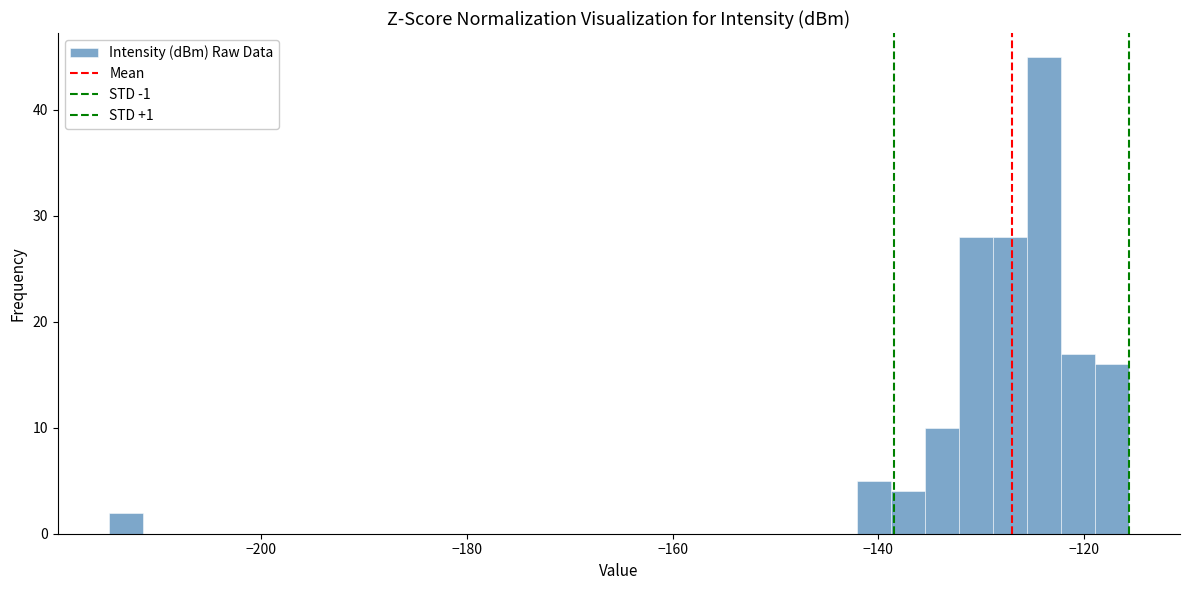

Around what value on the x-axis is the tallest bar? Give the approximate position of its centre, as read against the axis.

-124